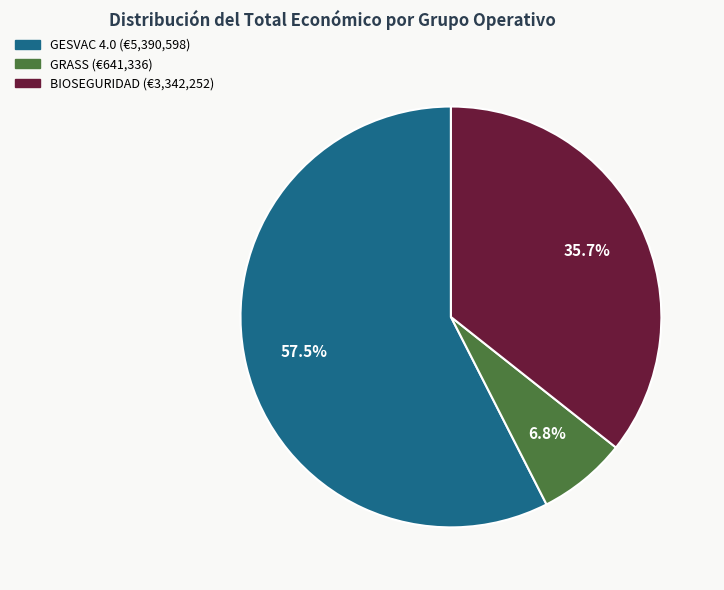

How many slices are in this pie chart?

3